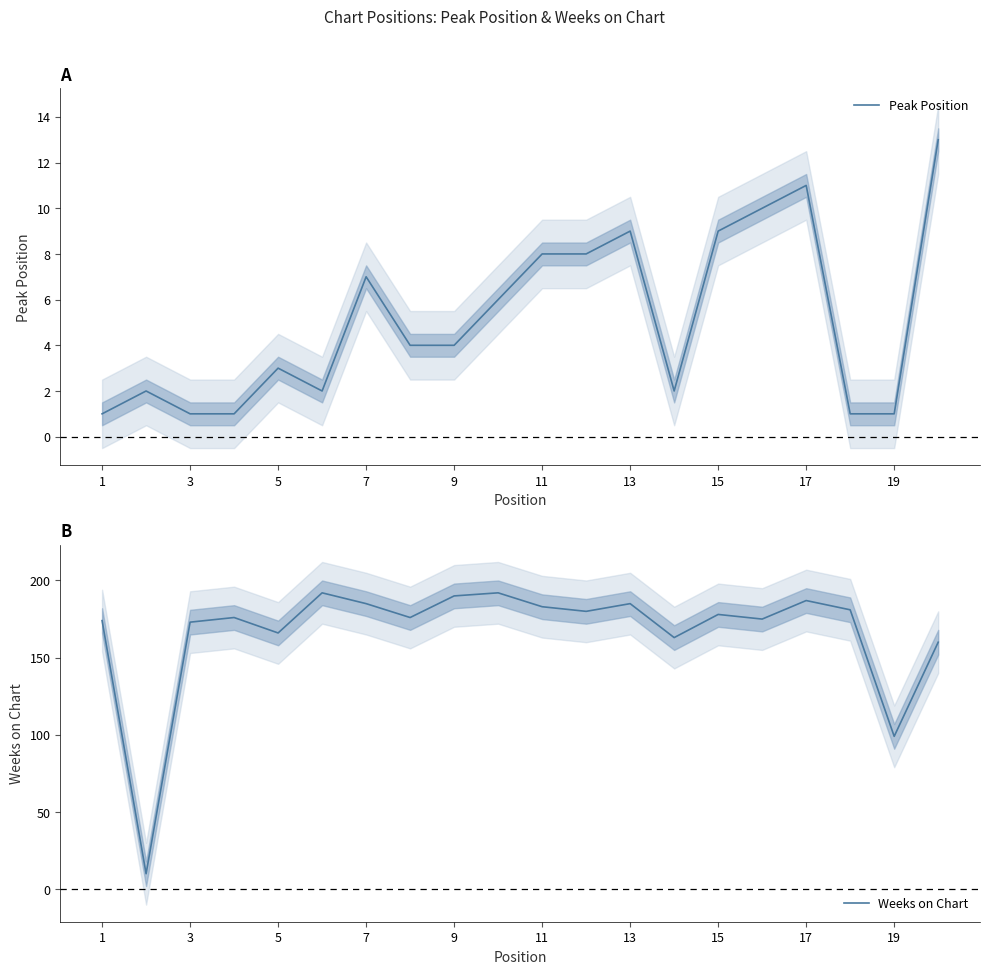

What is the minimum value for Weeks on Chart?

10